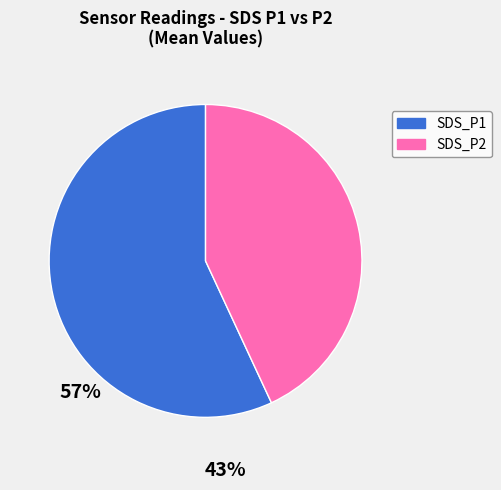

What is the largest slice in the pie chart?

SDS_P1